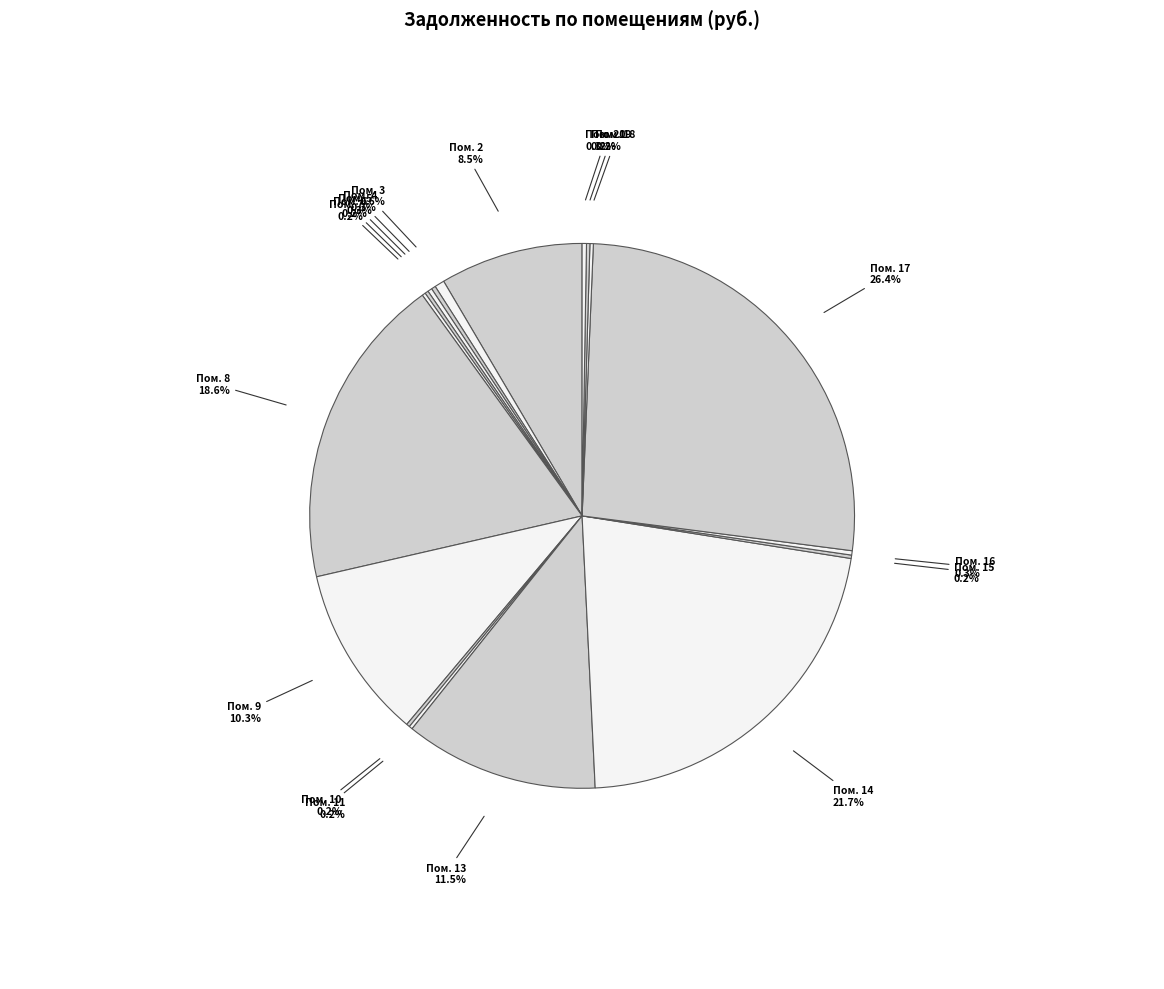

To the nearest percent, what portion does 13 represent?

11%